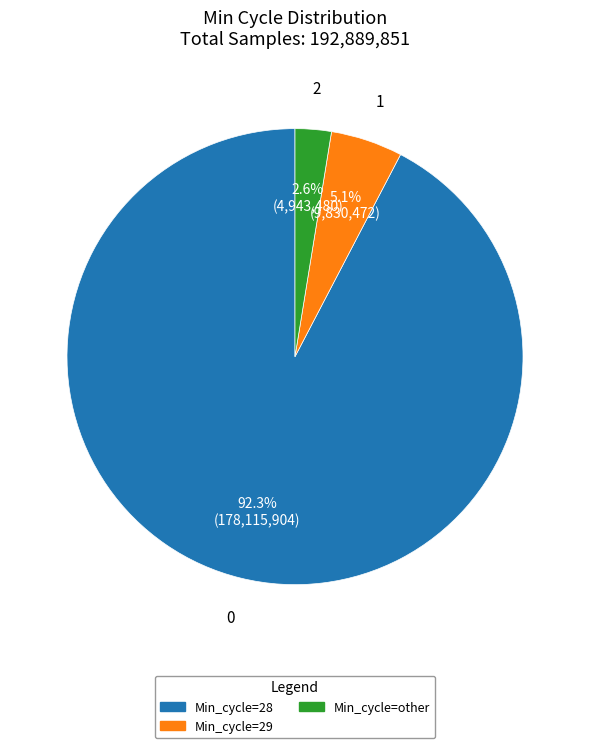

Is there any slice that represents more than half of the pie?

Yes